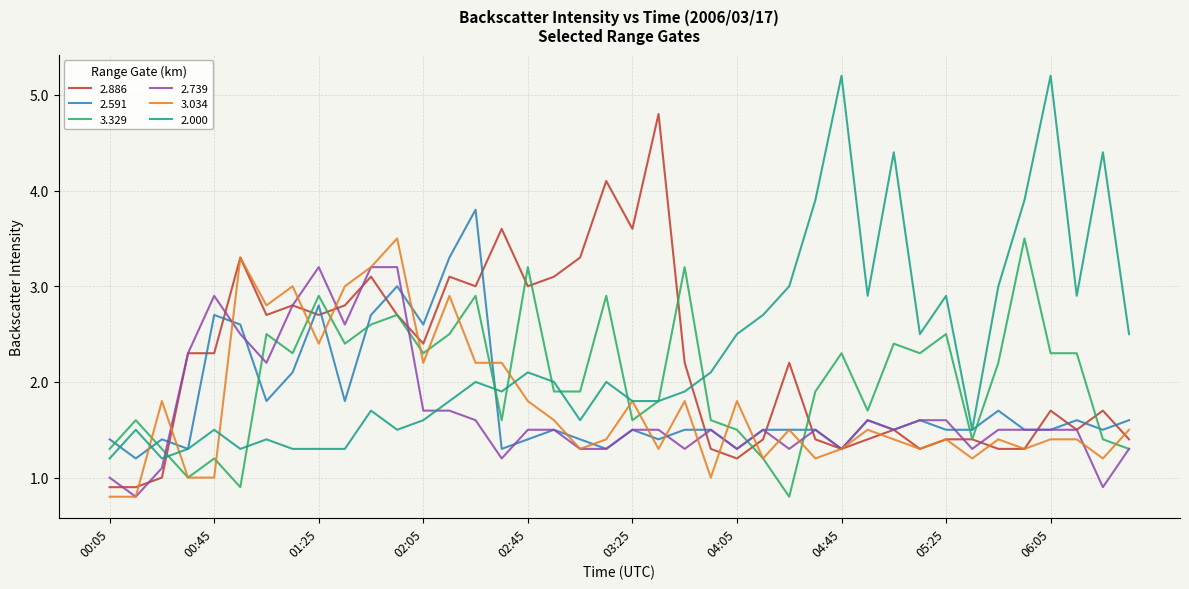

What is the smallest value displayed?

0.8